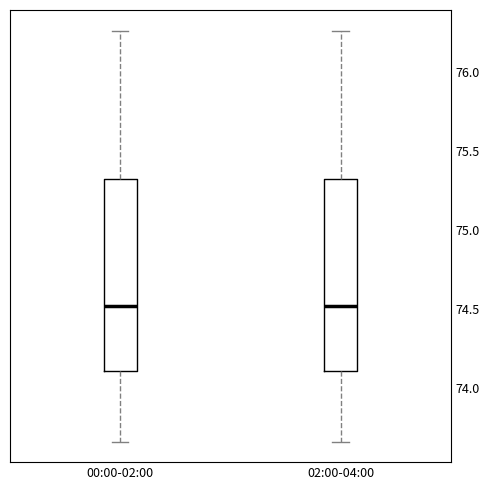

Reading left to right, transcribe this box plot: for each box, give where its median line is, the range the box spans, and where its two whiskers end, as read against the y-axis. The values are not printed on the chart, so give them approximately, as read against the axis.

00:00-02:00: median 74.50, box 74.10 to 75.30, whiskers 73.65 to 76.25
02:00-04:00: median 74.50, box 74.10 to 75.30, whiskers 73.65 to 76.25